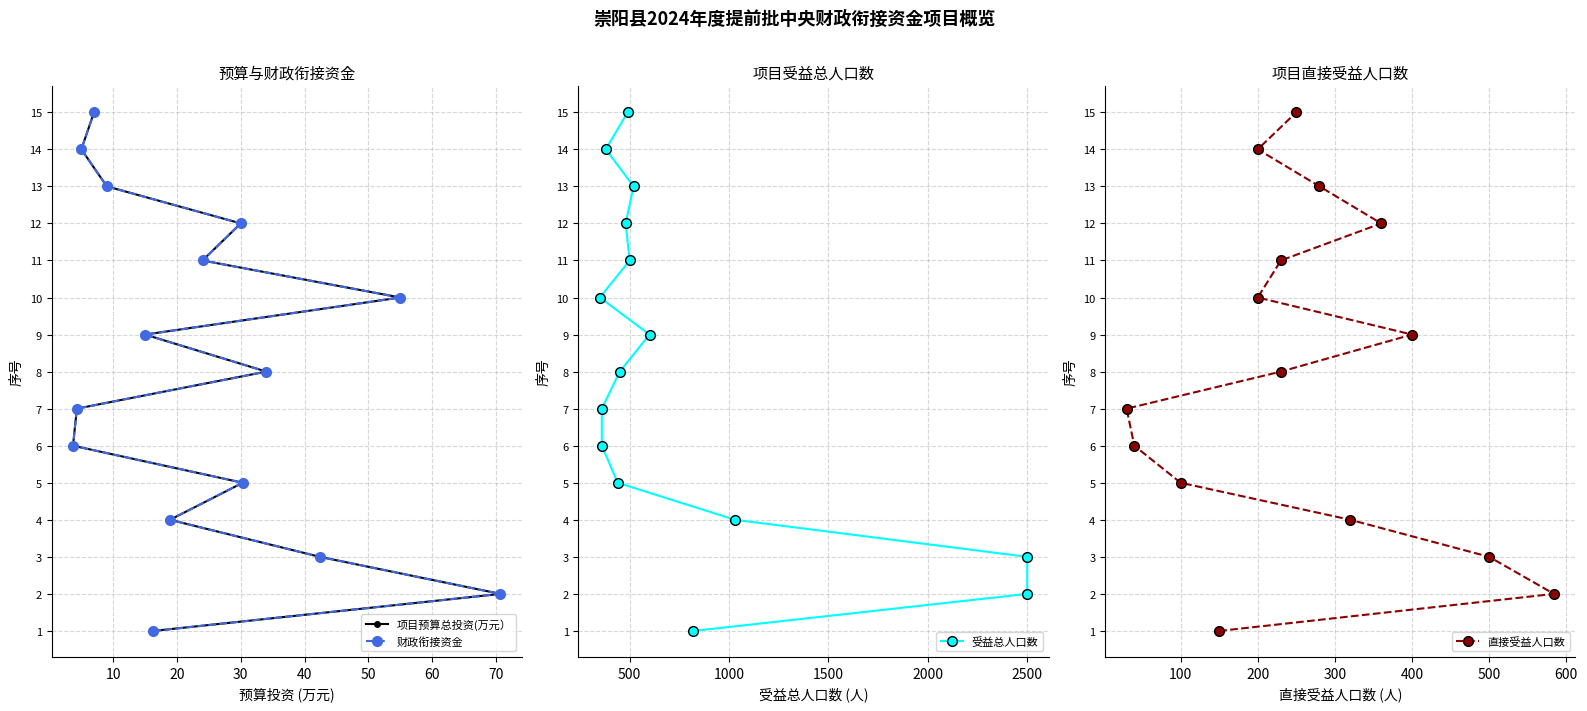

What is the difference between the second highest and second lowest values in the 财政衔接资金 series?

12